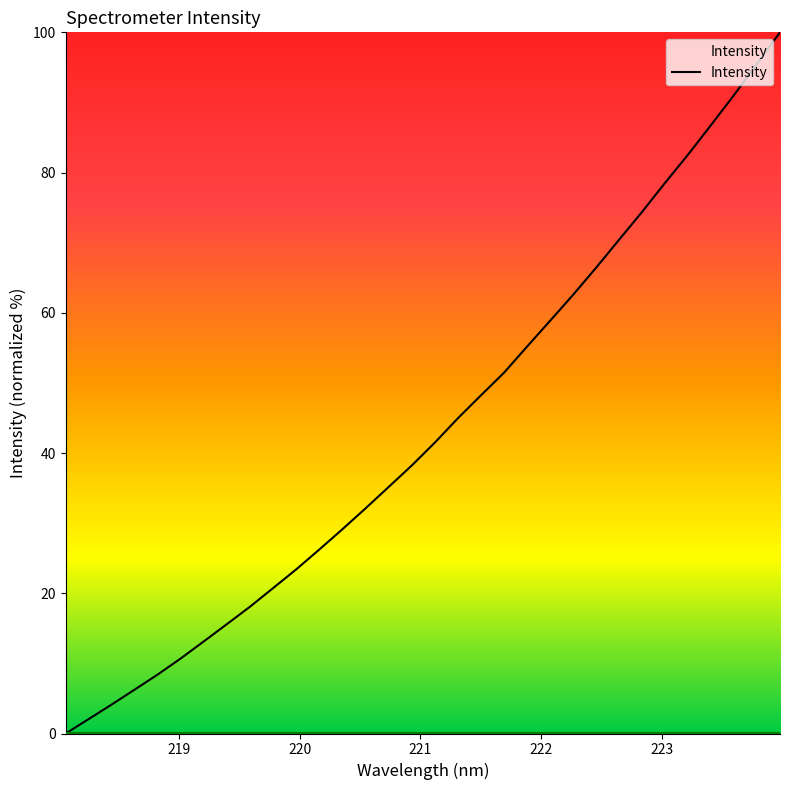

What is the maximum value shown in the chart?

100.0